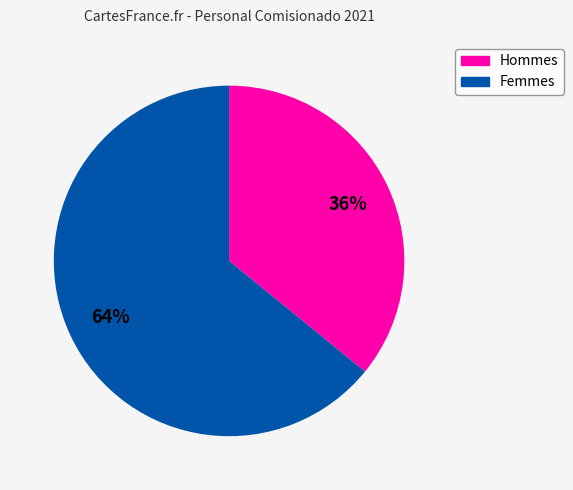

Is there any slice that represents more than half of the pie?

Yes